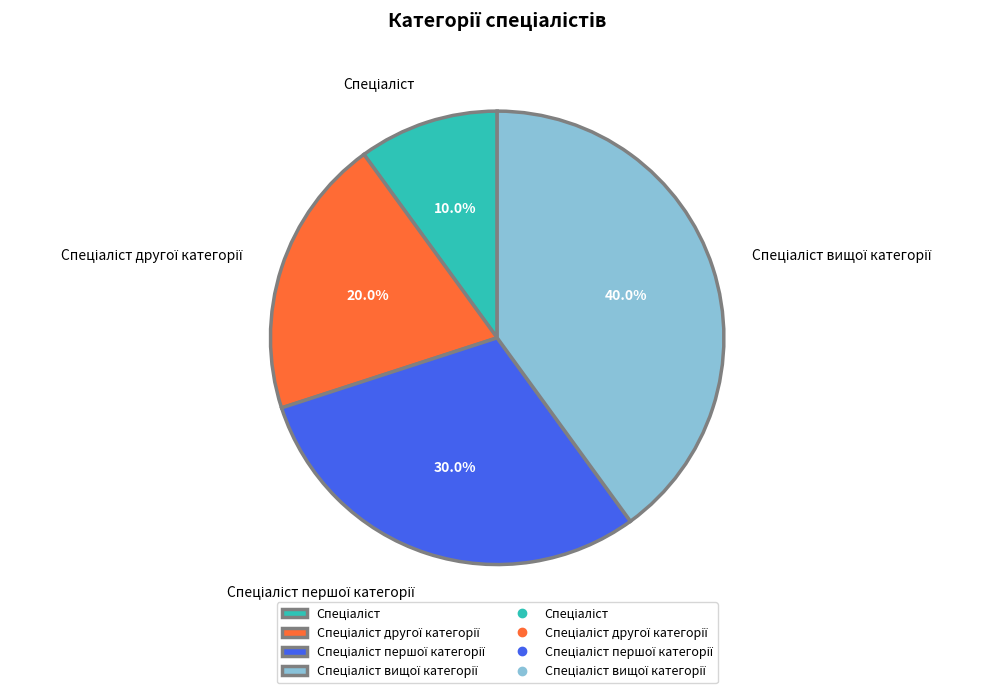

Does any single category account for the majority?

No